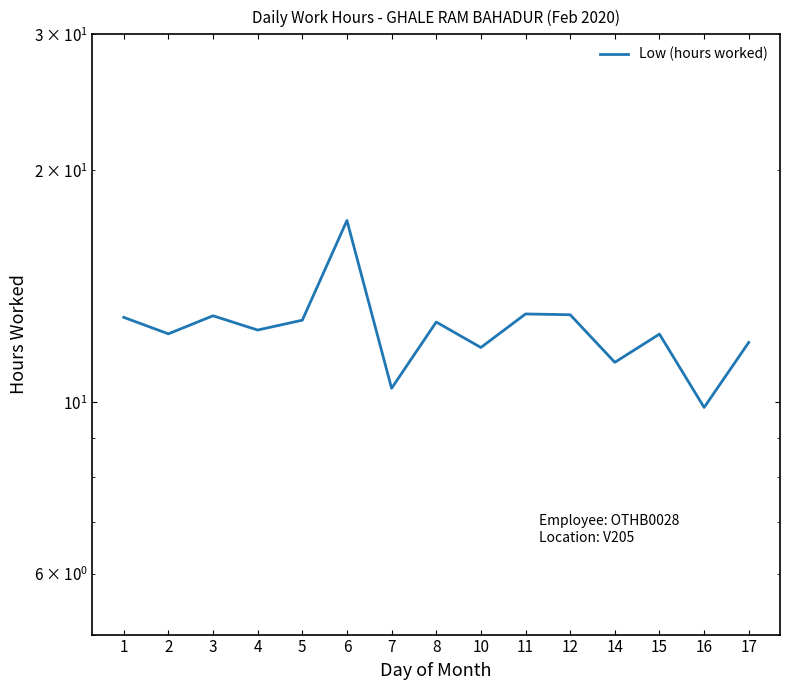

How many values exceed 12?

10